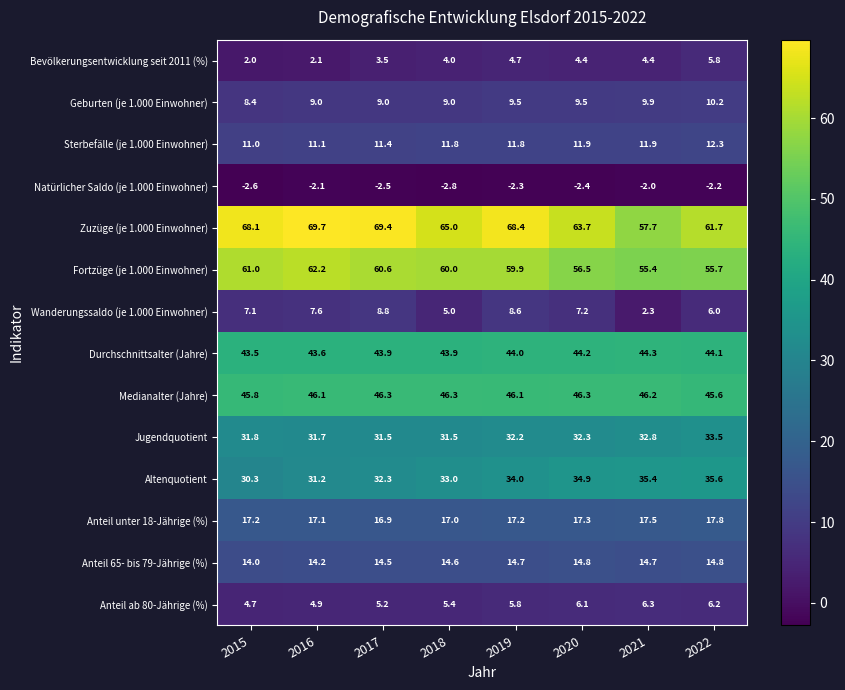

At 2017, list the series in order from largest to smallest.

Zuzüge (je 1.000 Einwohner), Fortzüge (je 1.000 Einwohner), Medianalter (Jahre), Durchschnittsalter (Jahre), Altenquotient, Jugendquotient, Anteil unter 18-Jährige (%), Anteil 65- bis 79-Jährige (%), Sterbefälle (je 1.000 Einwohner), Geburten (je 1.000 Einwohner), Wanderungssaldo (je 1.000 Einwohner), Anteil ab 80-Jährige (%), Bevölkerungsentwicklung seit 2011 (%), Natürlicher Saldo (je 1.000 Einwohner)